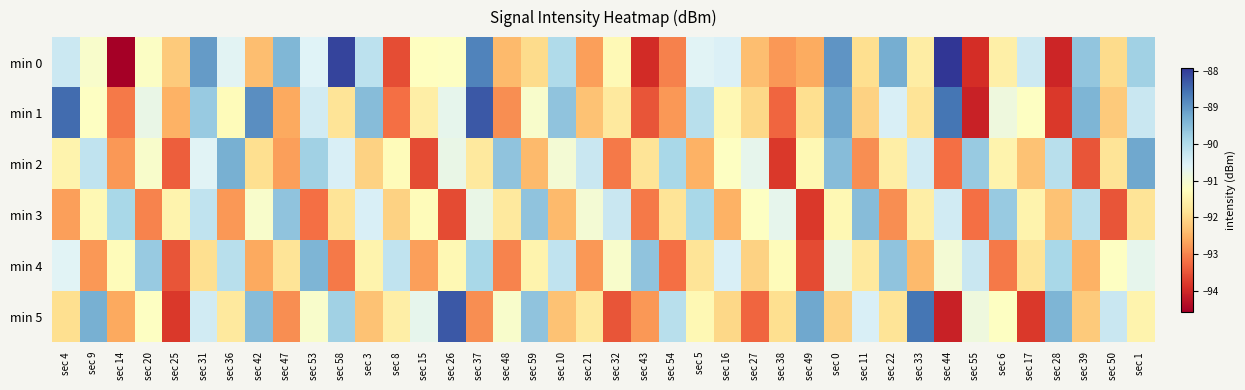

At how many categories does at least one series exceed -88?

1